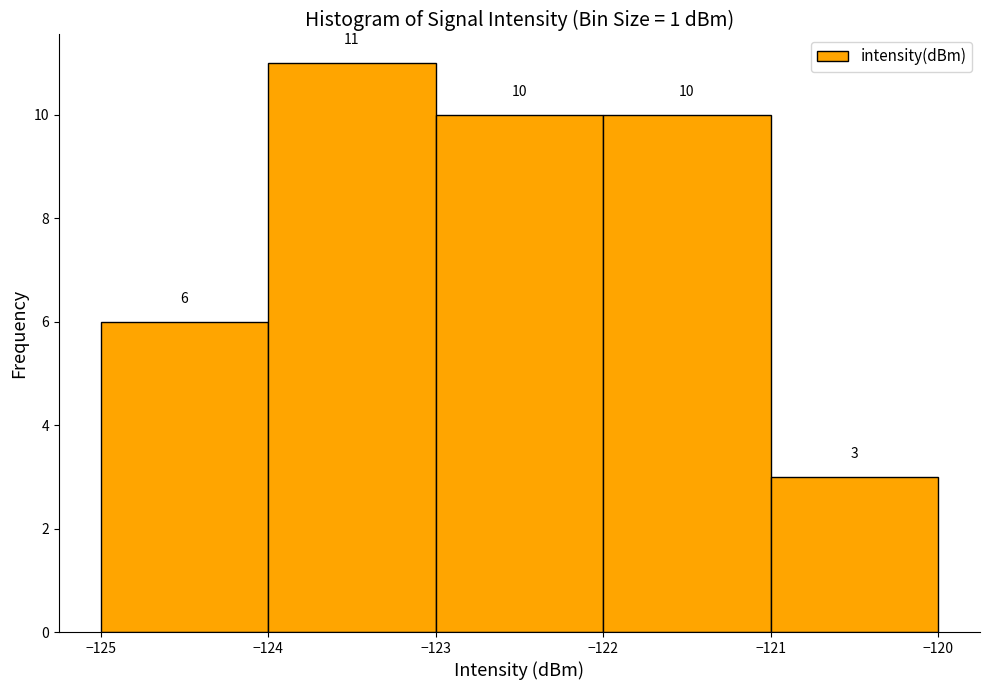

Reading left to right, transcribe this chart: for each bar, give the range it covers on the x-axis and its height.

-125 to -124: 6
-124 to -123: 11
-123 to -122: 10
-122 to -121: 10
-121 to -120: 3